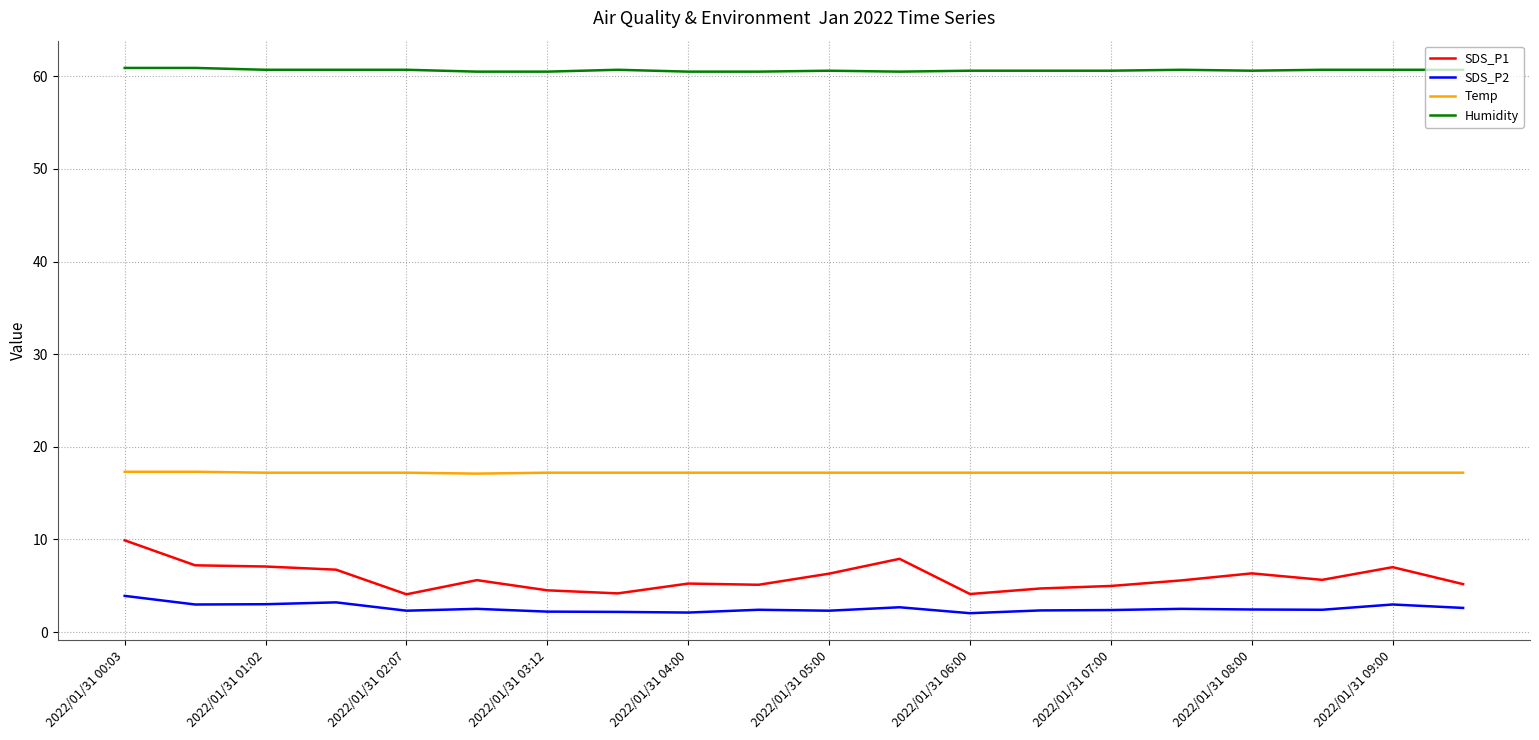

What is the difference between the second highest and second lowest values in the Humidity series?

0.4